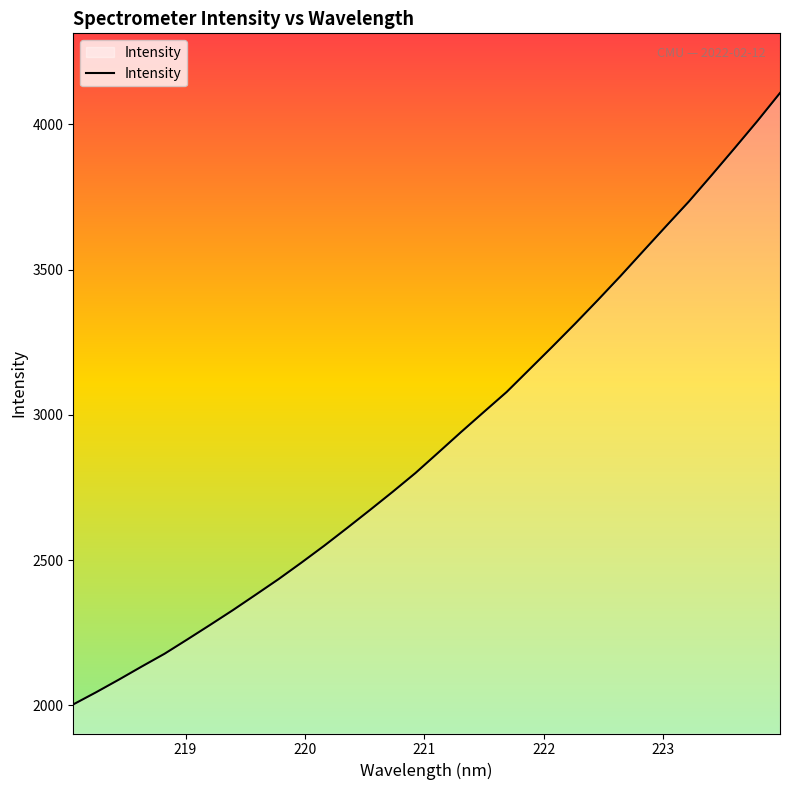

Reading left to right, transcribe all the data shown in this chart.

2002.9	2044.7	2088.4	2133.4	2177.4	2226.7	2276.8	2327.8	2380.9	2434.4	2491.1	2549.4	2610.1	2672.0	2734.9	2799.6	2869.9	2940.6	3009.8	3078.5	3156.3	3234.2	3313.4	3394.8	3478.1	3564.1	3649.6	3734.5	3825.1	3917.3	4010.7	4108.0